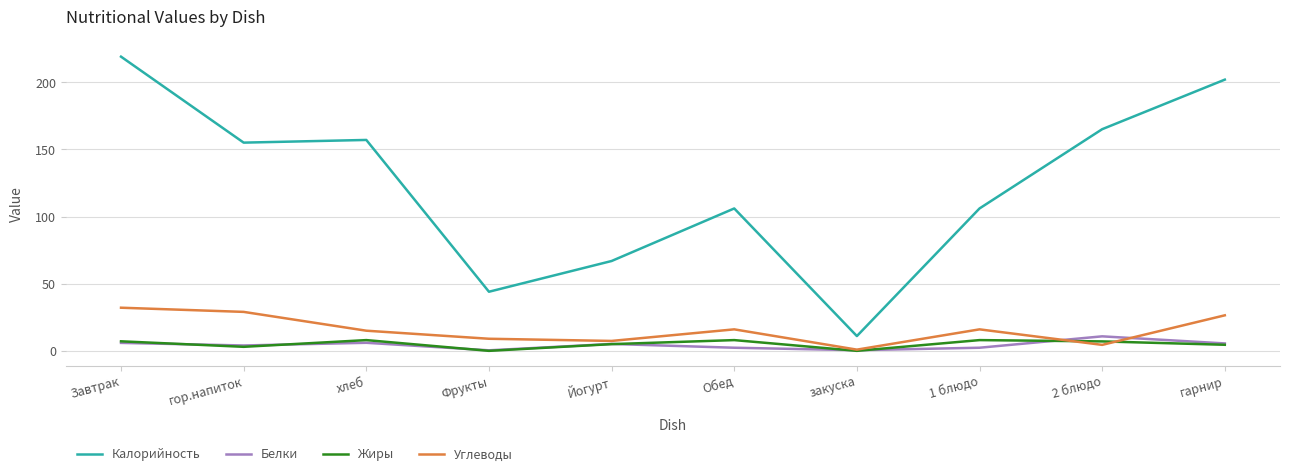

Is it true that Калорийность equals 358.8 at гарнир?

False